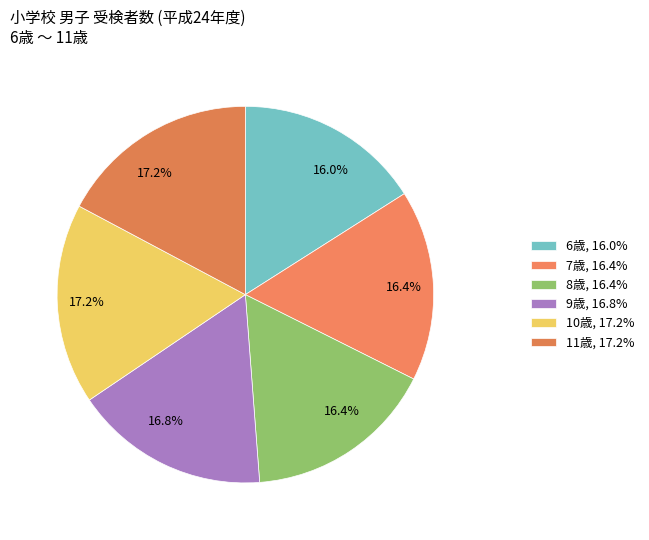

How many segments does this pie chart have?

6